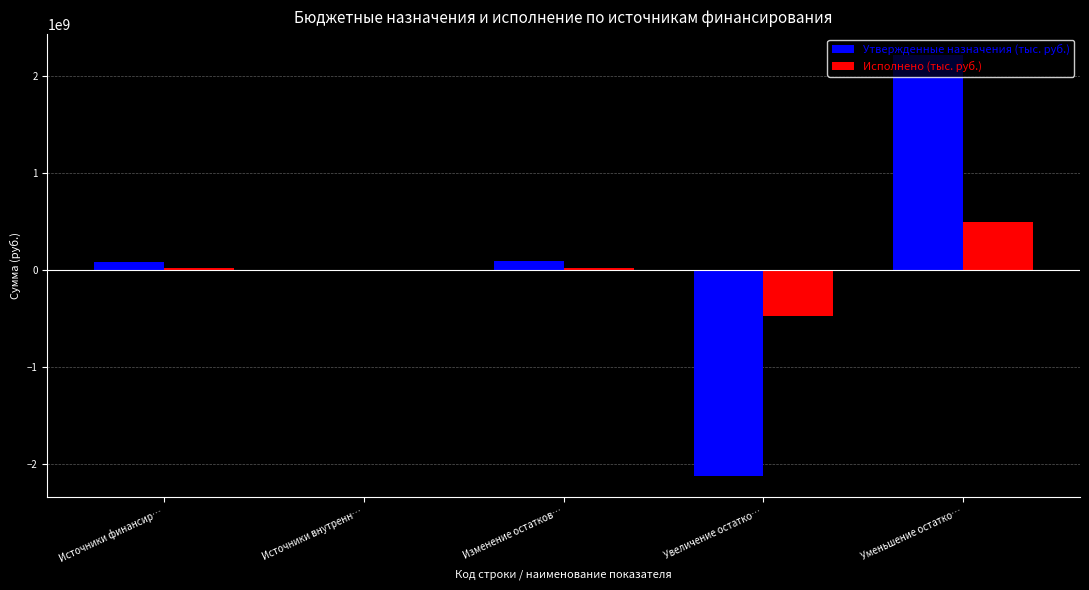

What is the sum of all Исполнено (тыс. руб.) values?

64461285.3